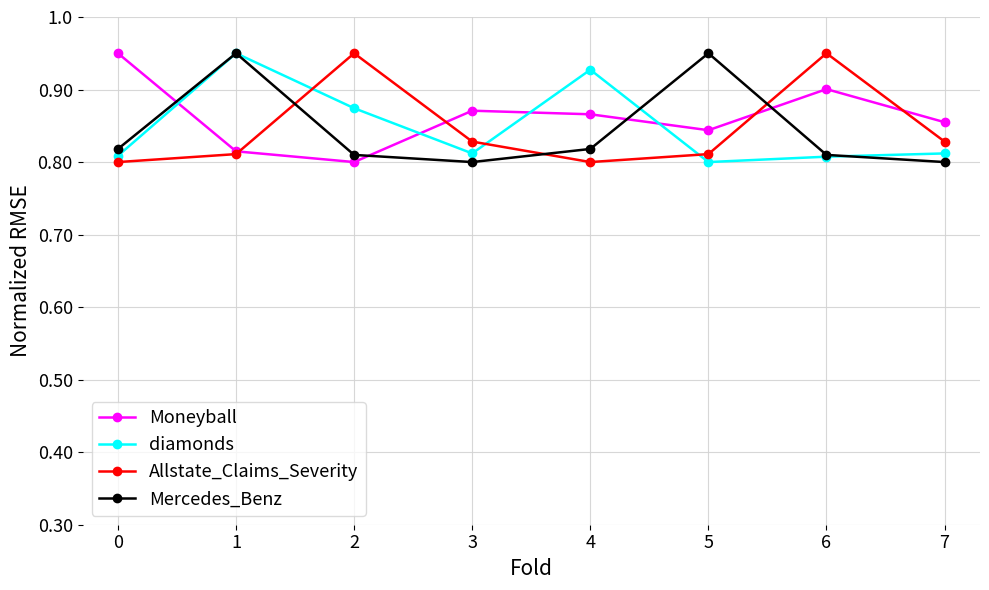

Which series has the largest total across all categories?

Moneyball